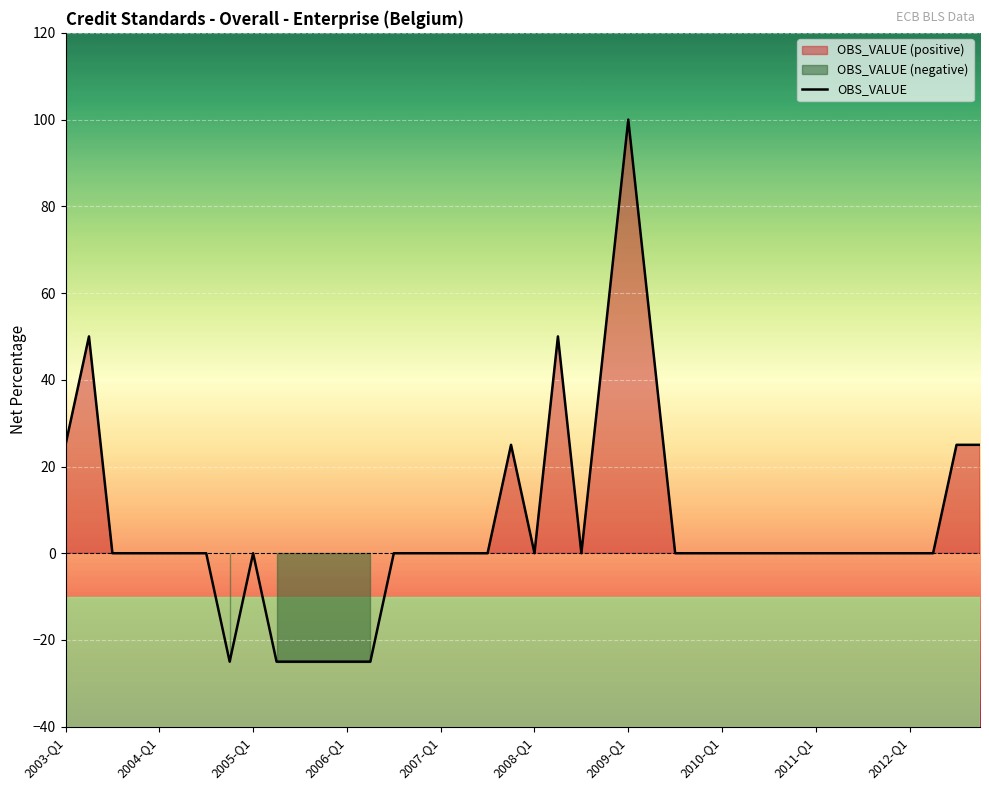

What is the average value?

6